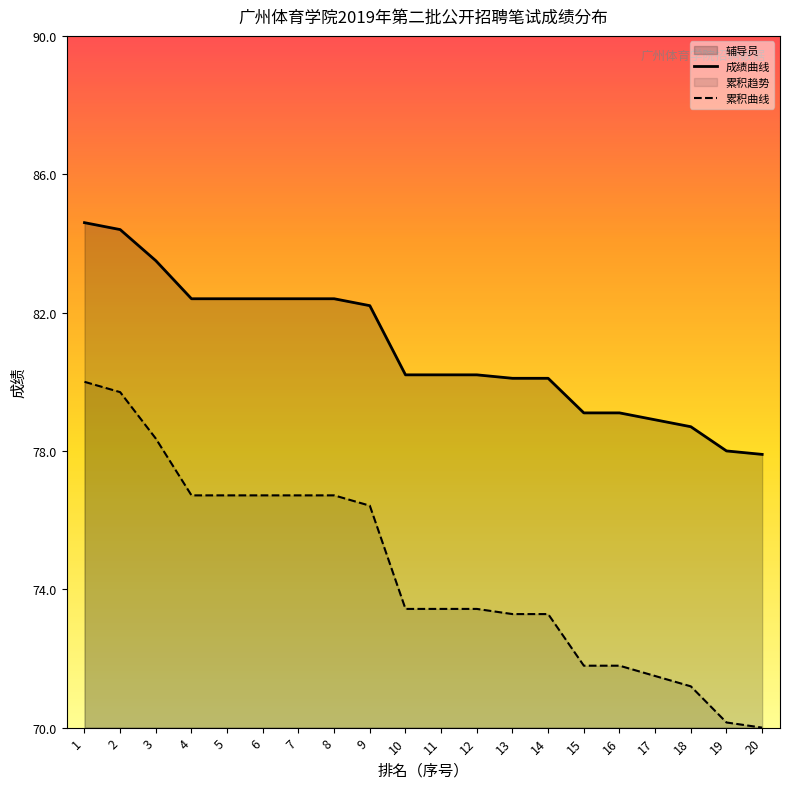

What is the total value across all series at 14?

153.4